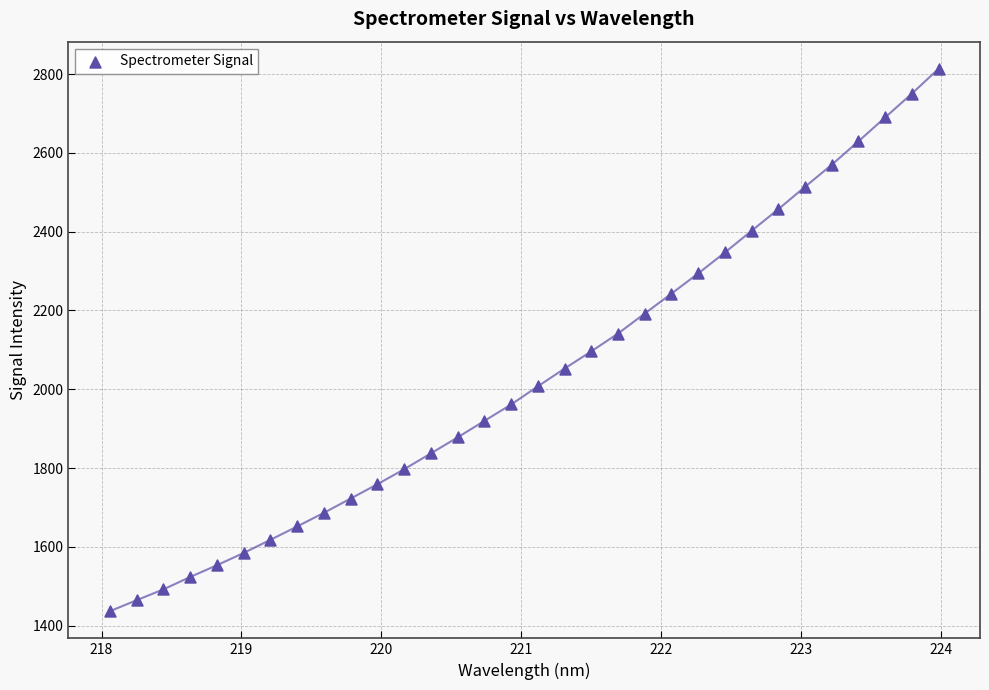

What is the range of X values (max minus min)?

5.9